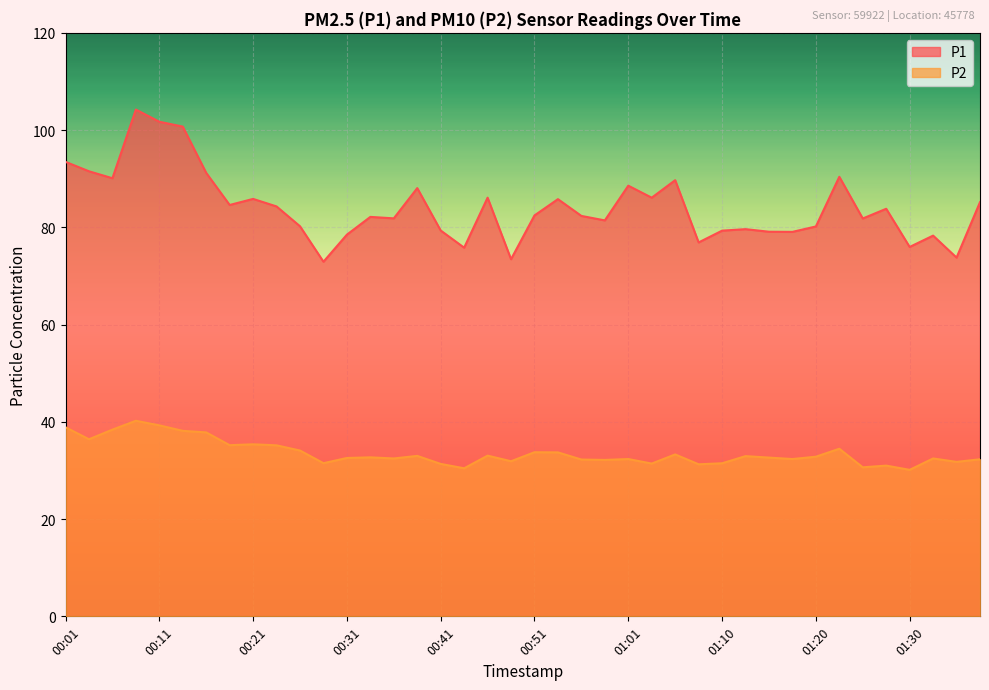

At how many categories does at least one series exceed 41?

40